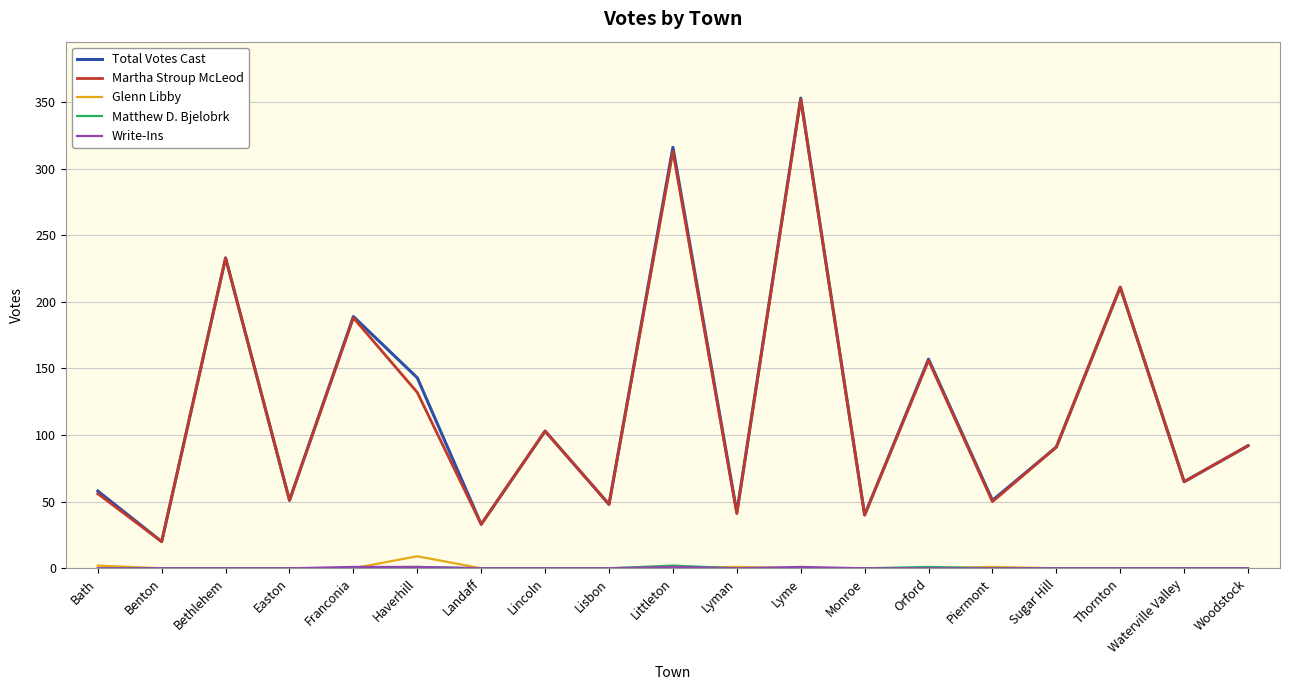

At which category is the sum across all series the highest?

Lyme